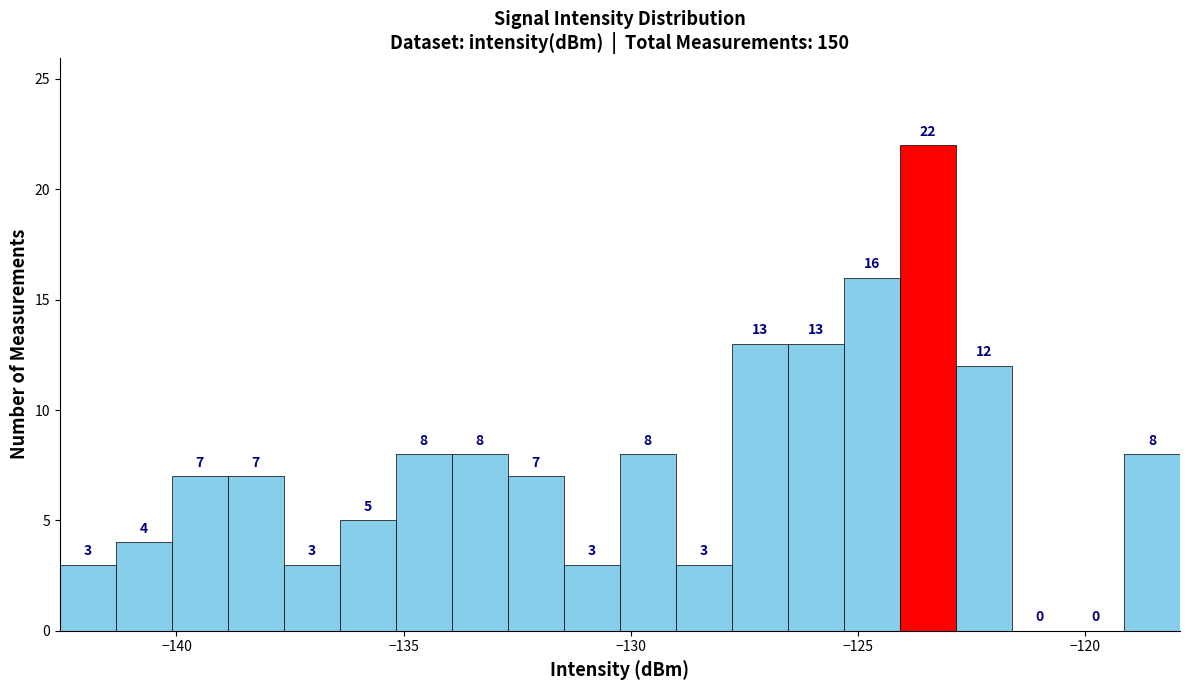

Around what value on the x-axis is the tallest bar? Give the approximate position of its centre, as read against the axis.

-123.5